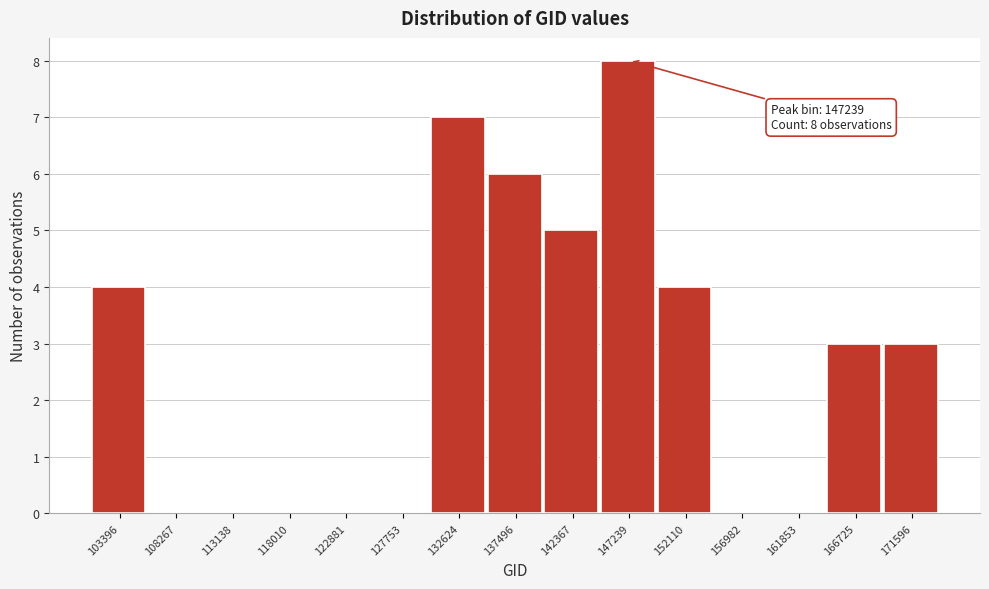

Is it true that the value at 132624 is 7?

True